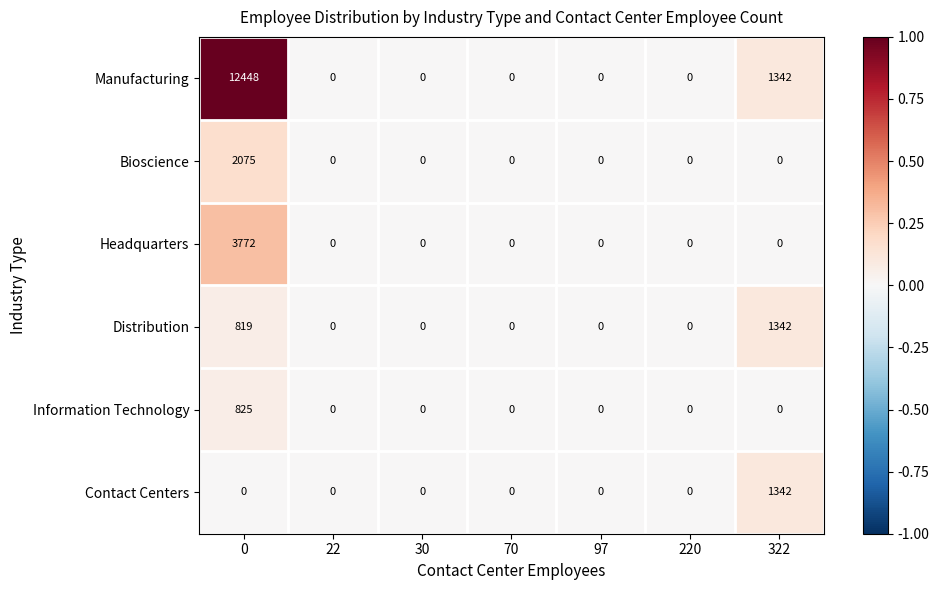

The value of Headquarters at 22 is 0. True or false?

True